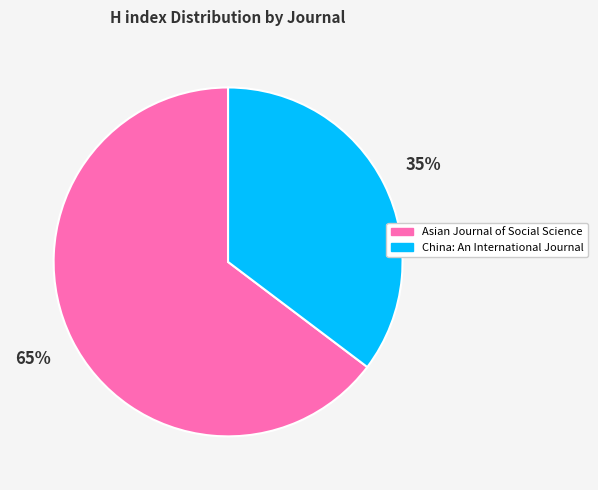

To the nearest percent, what is the combined percentage of China: An International Journal and Asian Journal of Social Science?

100%